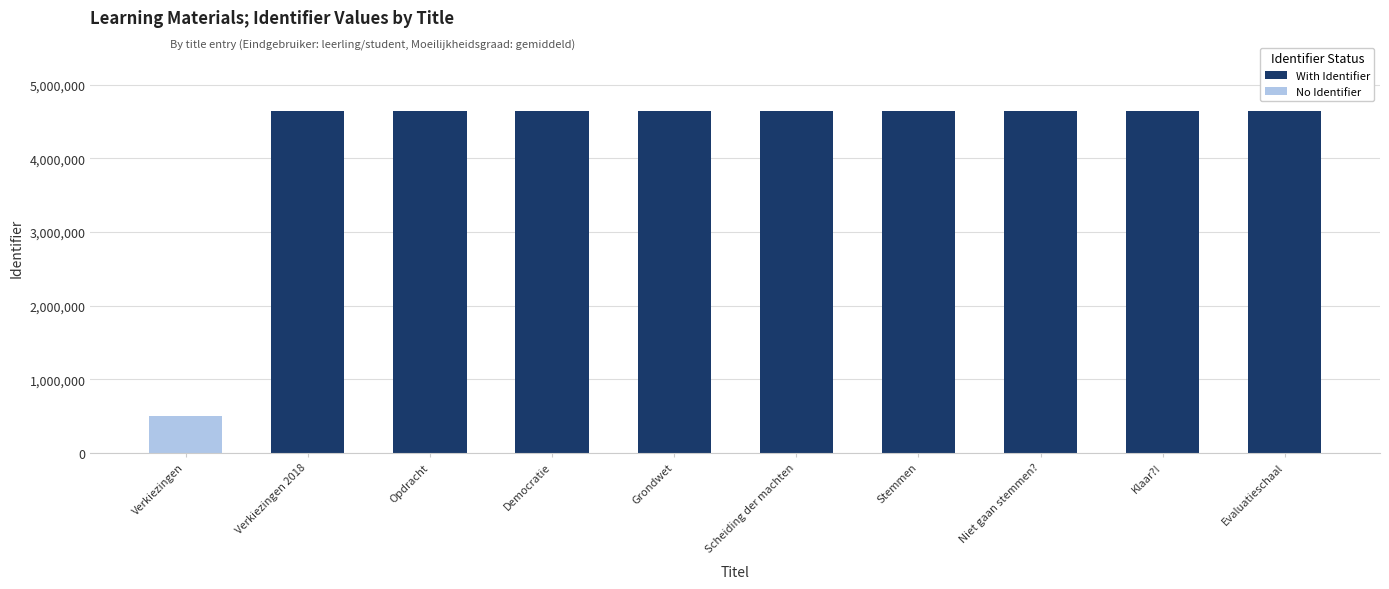

What is the sum of all With Identifier values?

41831507